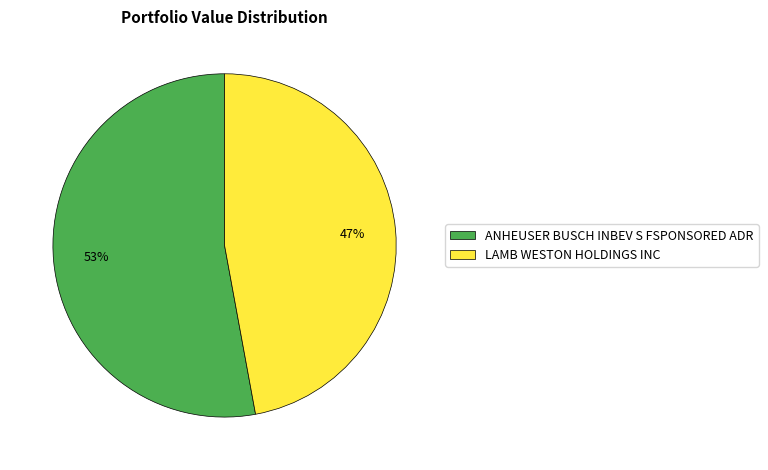

How many segments does this pie chart have?

2